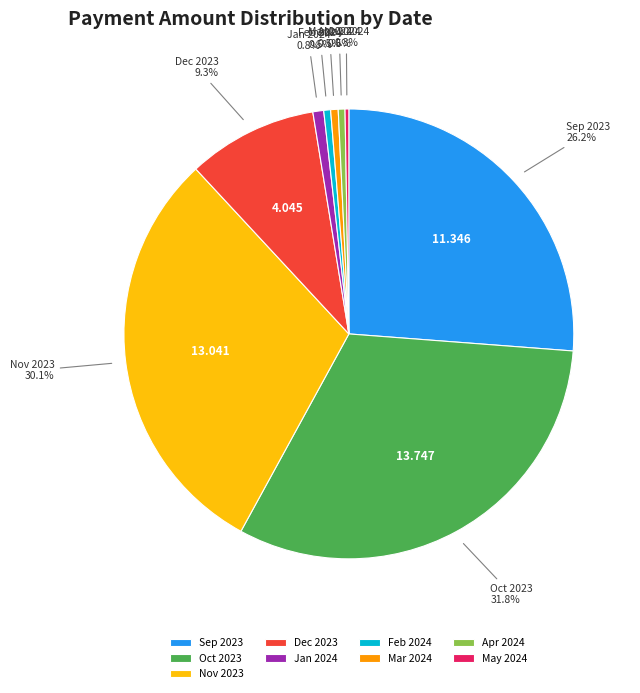

Is the sum of Mar 2024 and Jan 2024 greater than half?

No